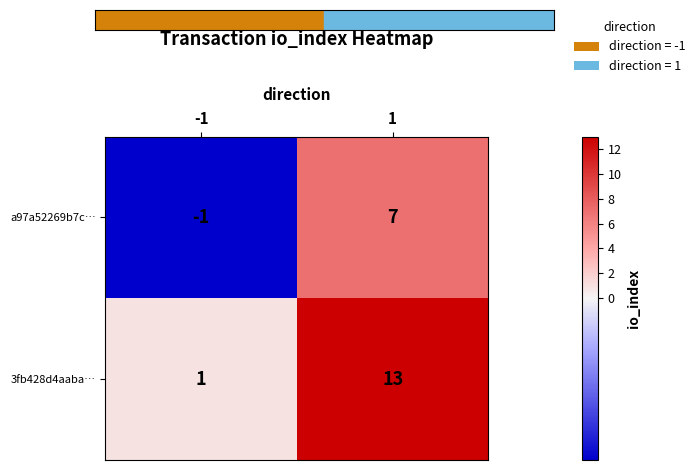

Reading left to right, what are all the values shown in this chart?

a97a52269b7c…: -1=-1	1=7
3fb428d4aaba…: -1=1	1=13